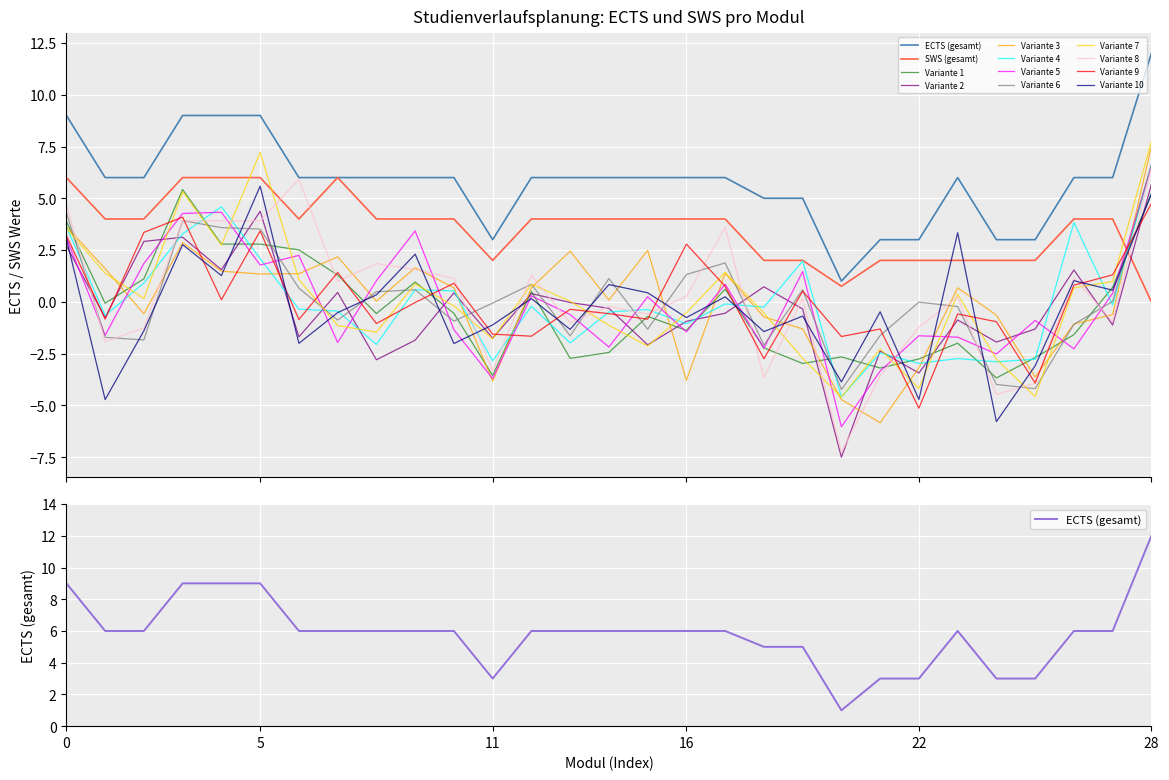

True or false: SWS (gesamt) and ECTS (gesamt) cross at least once.

False